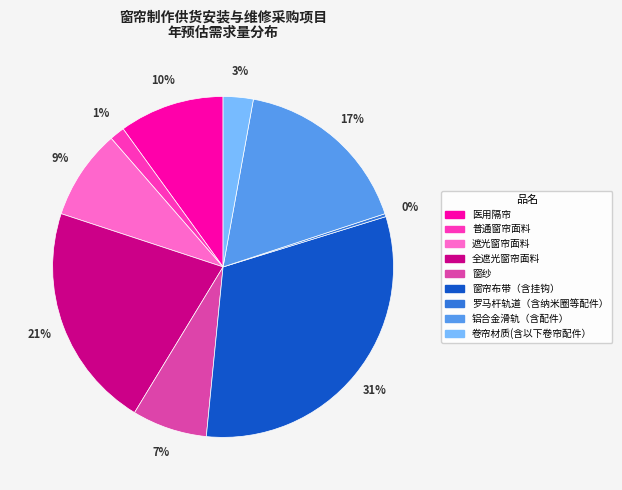

Count the number of slices in the pie.

9